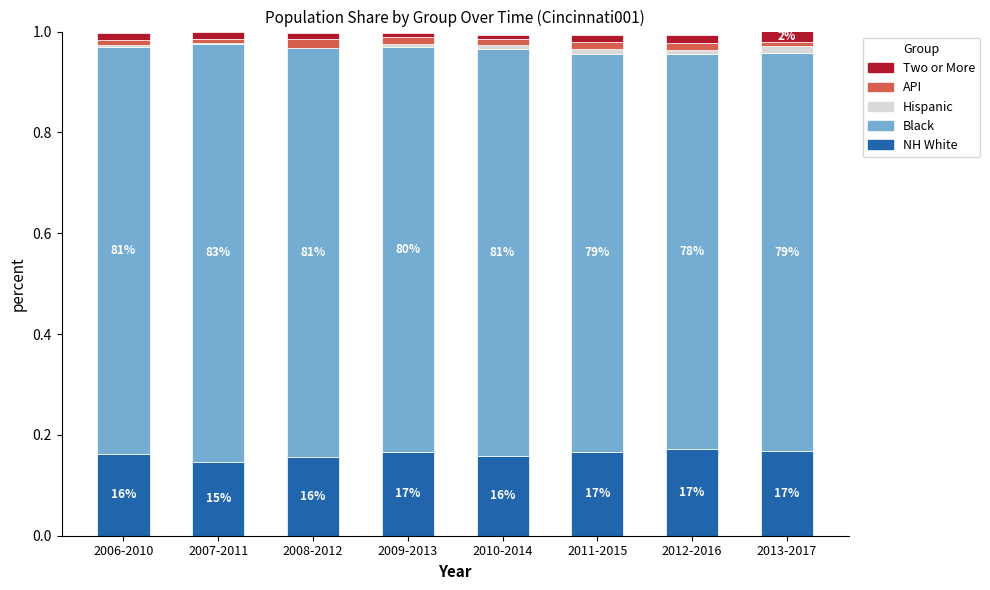

At 2007-2011, list the series in order from smallest to largest.

Hispanic, API, Two or More, NH White, Black